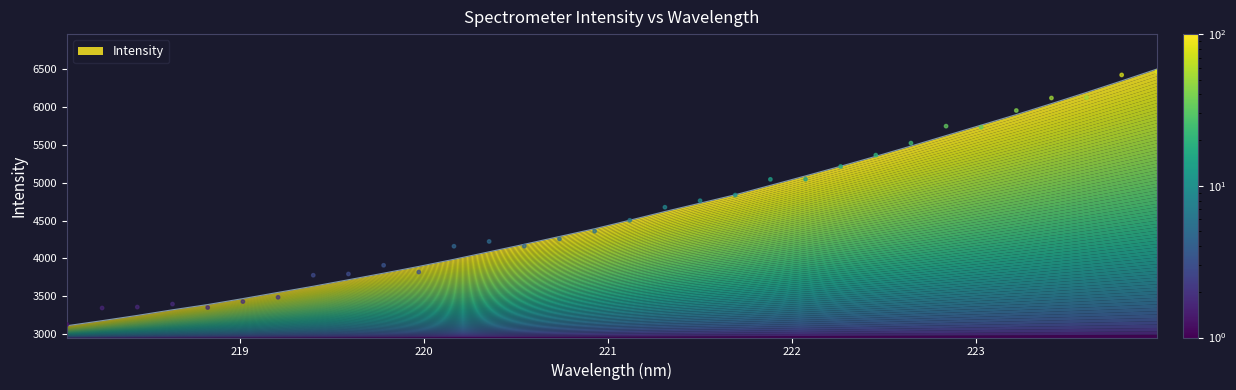

What is the ratio of the value at 221.4993 to the value at 221.3083?

1.0